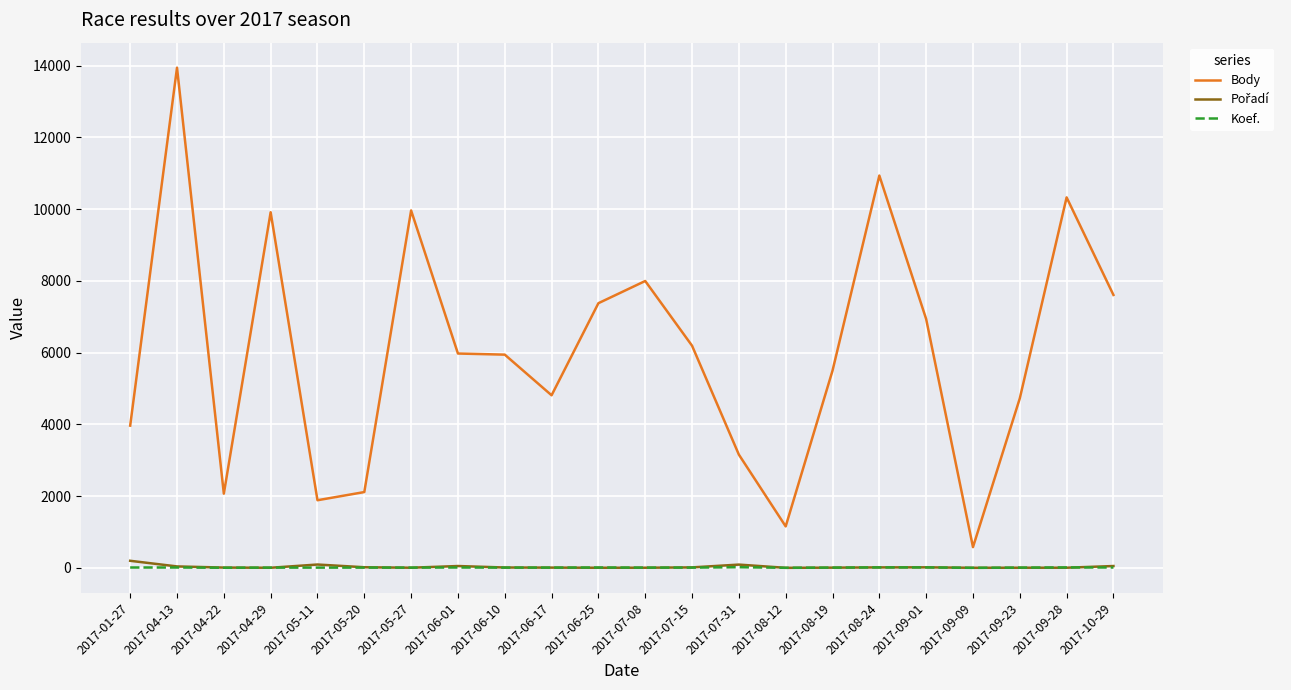

At which category is the sum across all series the highest?

2017-04-13